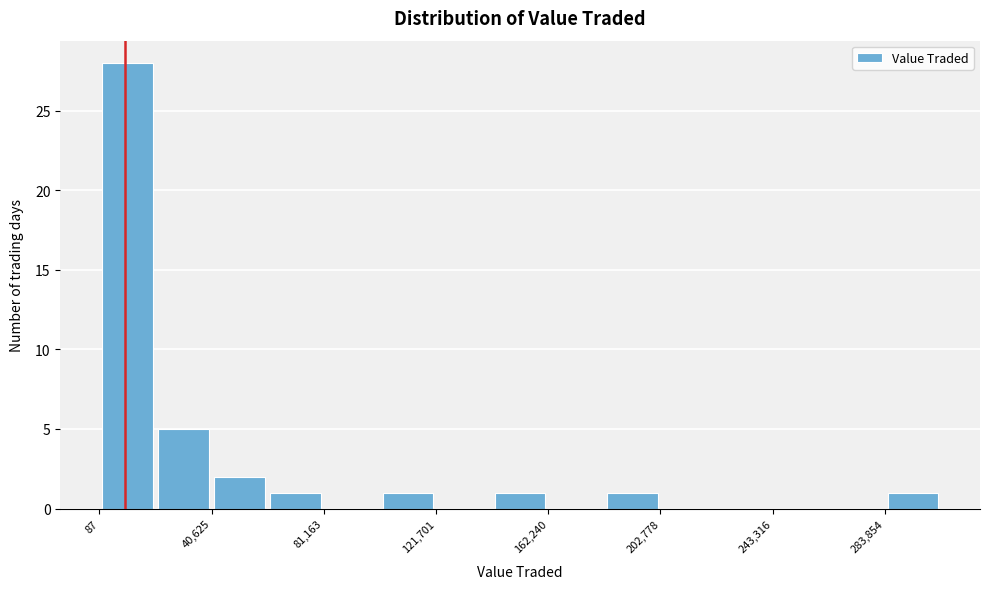

Reading left to right, list every bar in this chart as the range it spans on the x-axis followed by its height. Neither the bar edges nor the heights are printed on the chart, so give them approximately, as read against the axes.

0 to 20000: 28
20000 to 40000: 5
40000 to 60000: 2
60000 to 80000: 1
80000 to 100000: 0
100000 to 120000: 1
120000 to 140000: 0
140000 to 160000: 1
160000 to 185000: 0
185000 to 205000: 1
205000 to 225000: 0
225000 to 245000: 0
245000 to 265000: 0
265000 to 285000: 0
285000 to 305000: 1